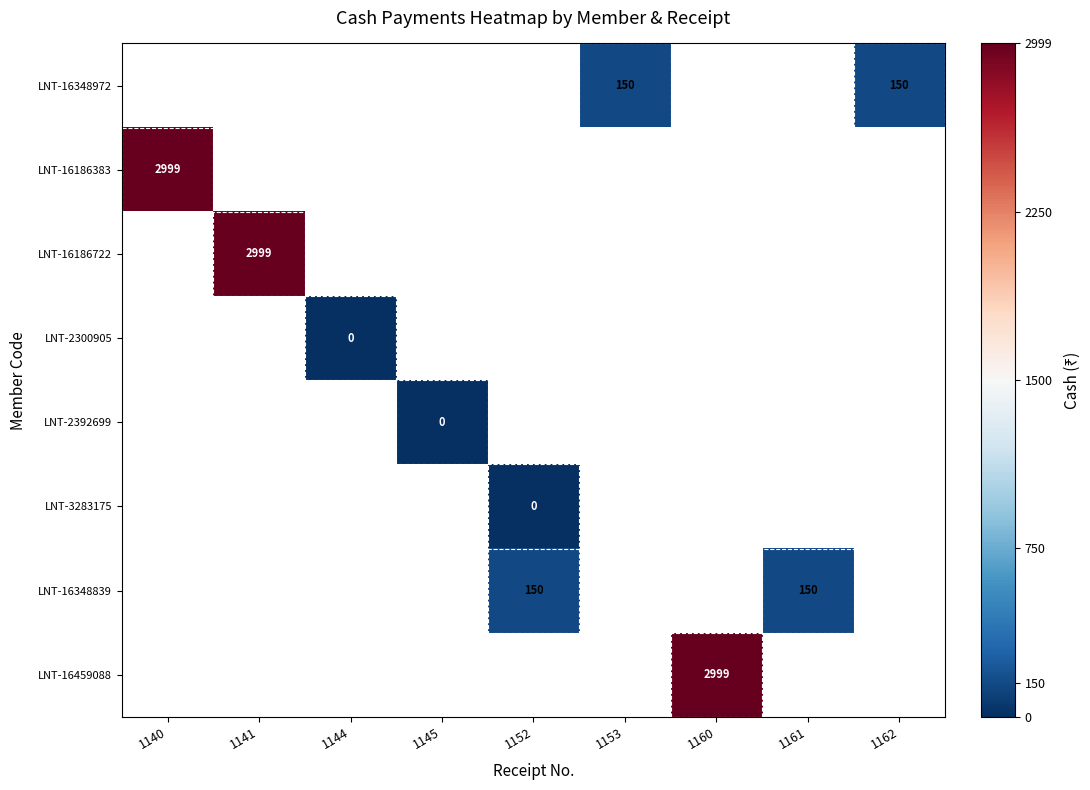

How many positive values does the LNT-16186722 series have?

1